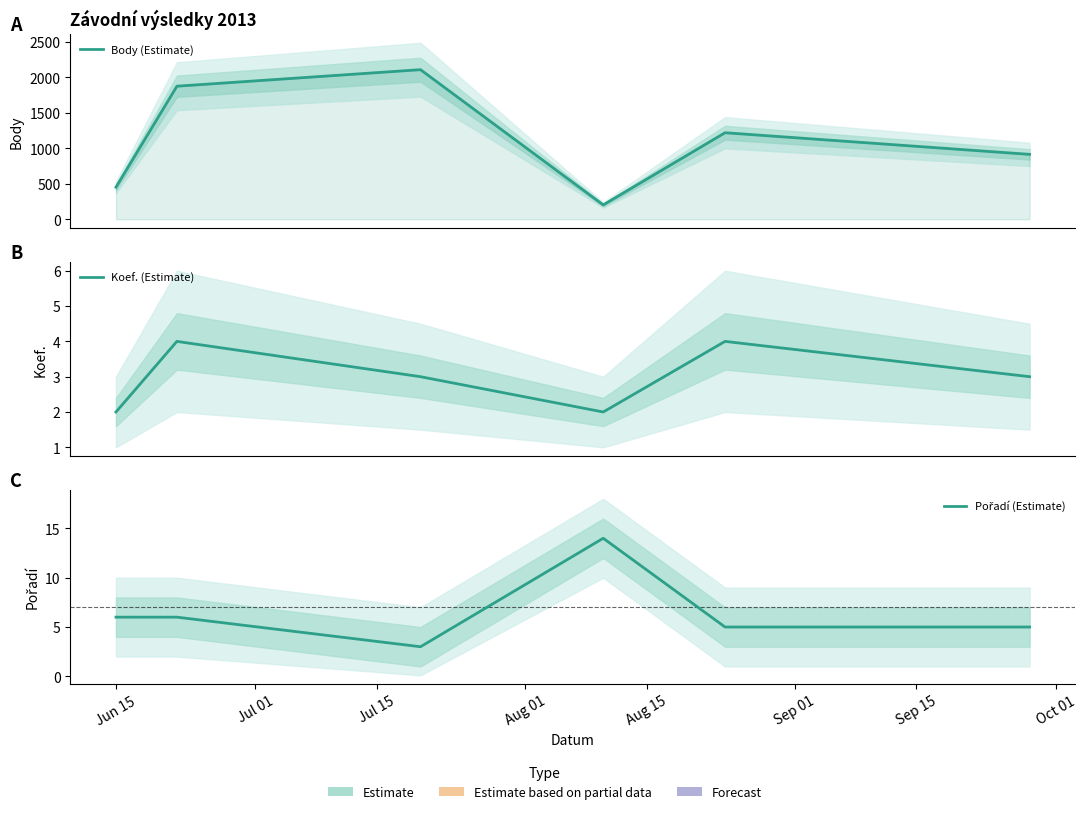

True or false: Pořadí (Estimate) has more than 0 points higher than both neighbors.

True